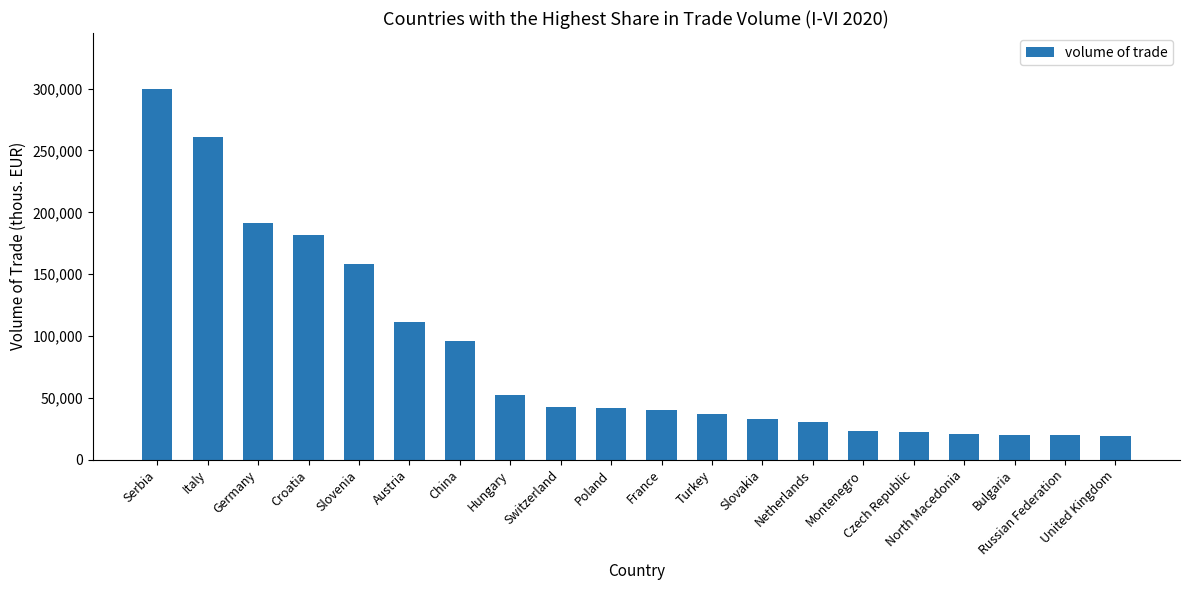

At which label is the value closest to 159348?

Slovenia